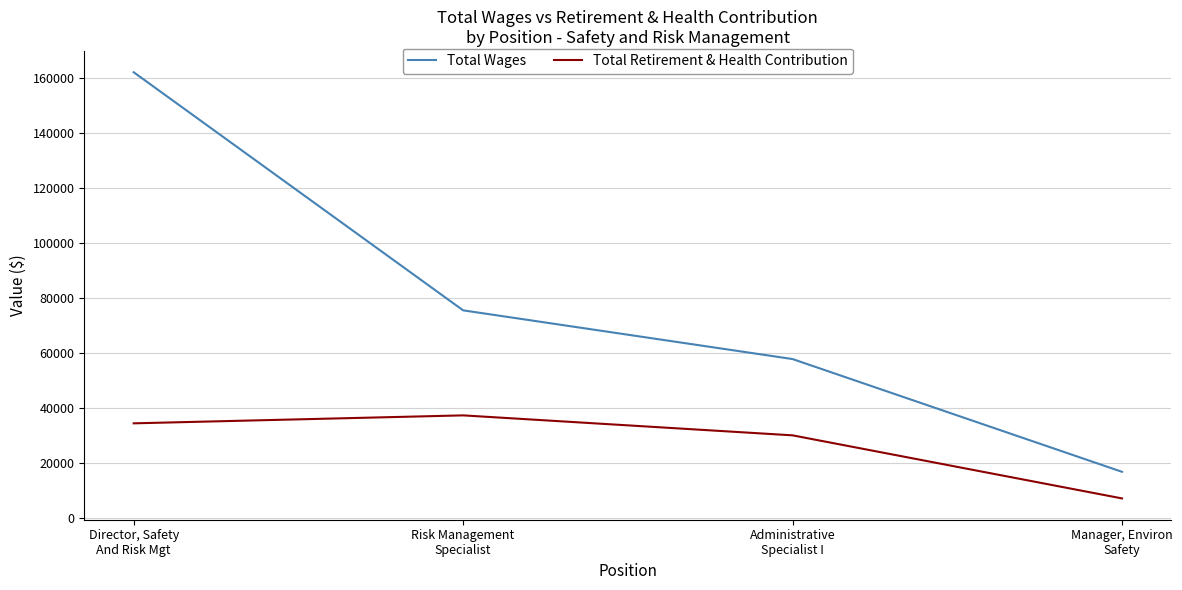

Is this an area chart (filled region under the line)?

No